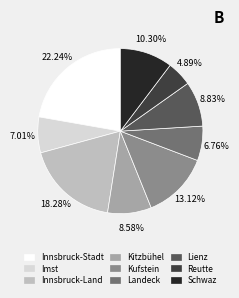

What is the total percentage of Kitzbühel and Innsbruck-Stadt?

30.8%